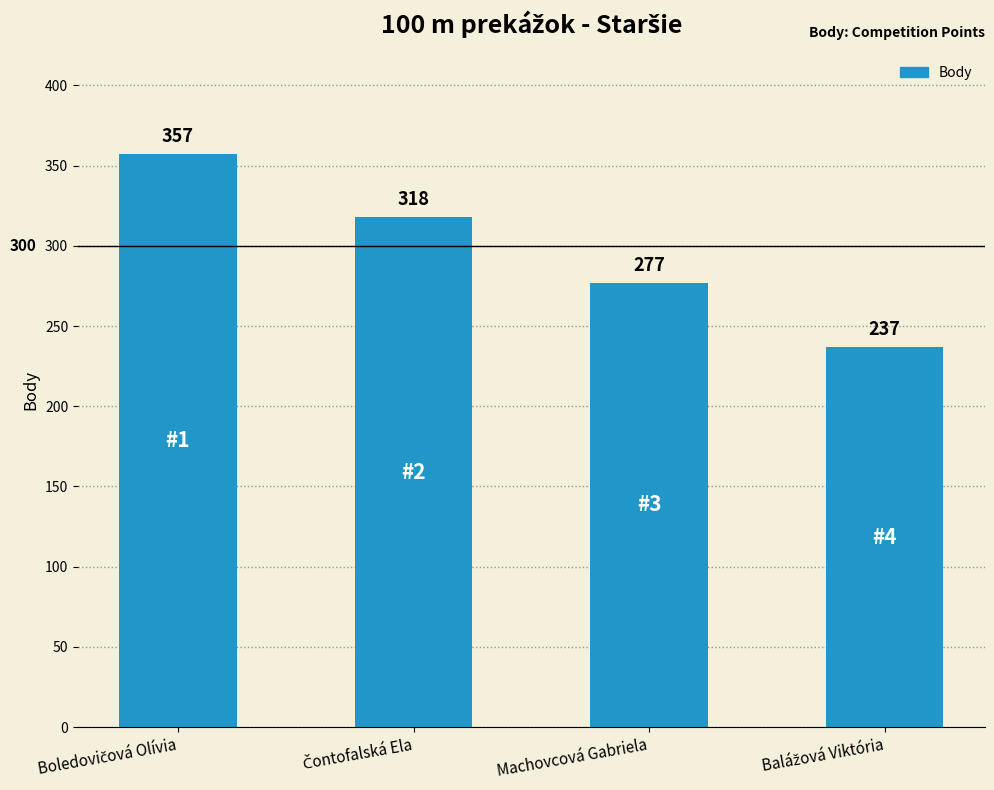

The chart shows a value of 277 at Machovcová Gabriela. True or false?

True